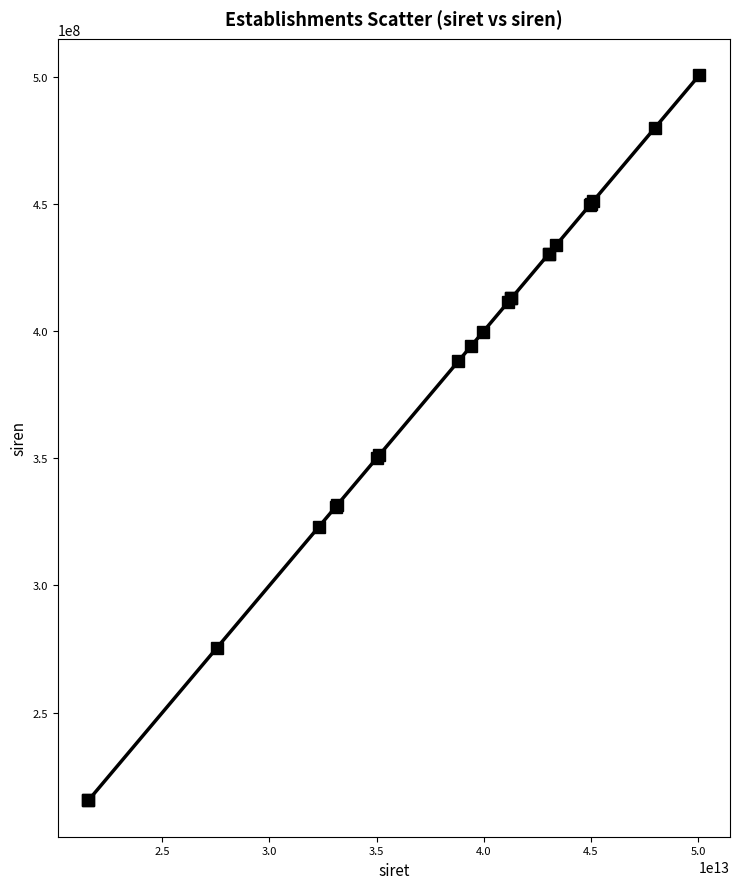

What is the sum of all values?

8437776814